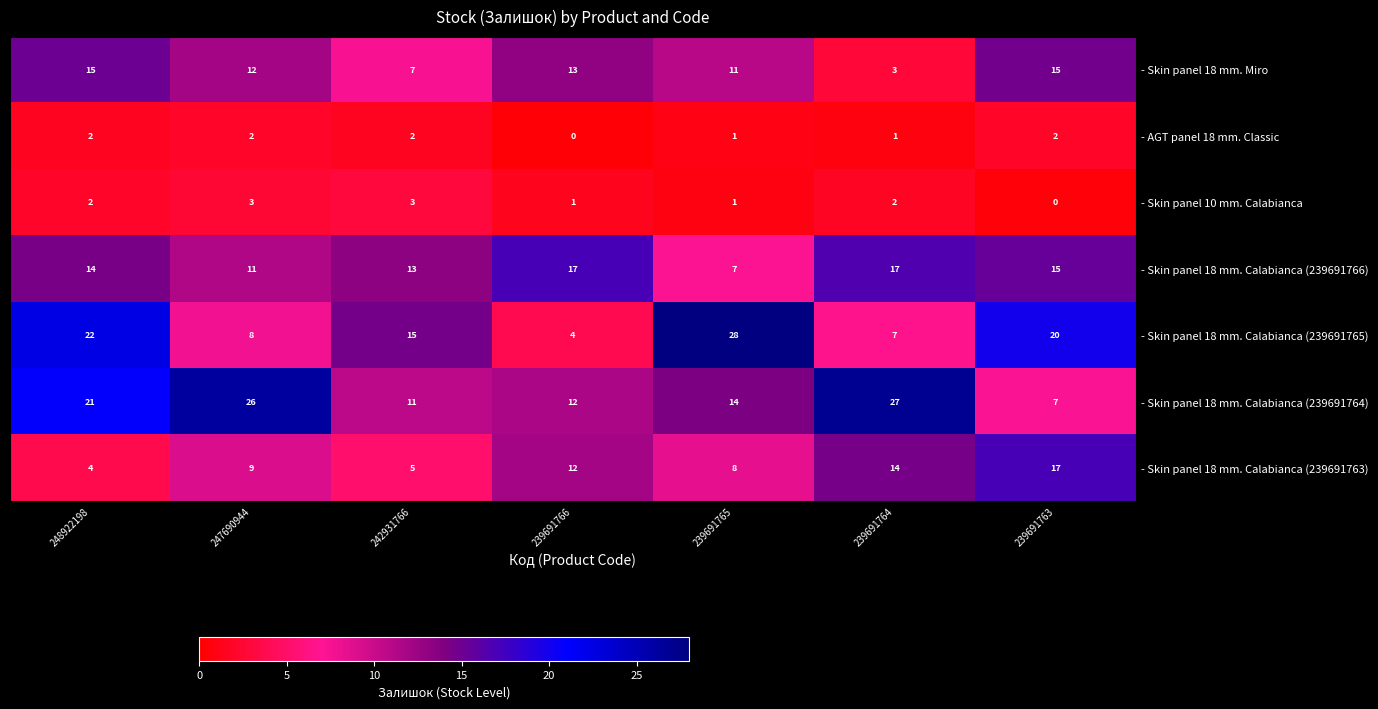

What is the difference between the maximum and minimum values in the - Skin panel 18 mm. Calabianca (239691766) series?

10